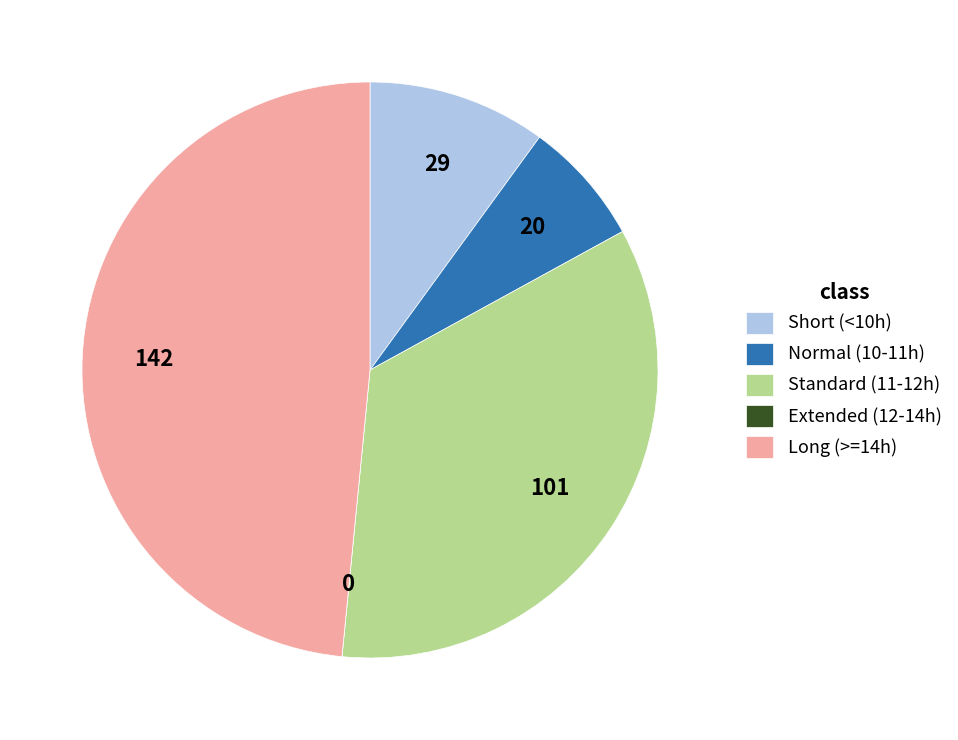

Which category has the biggest portion of the pie?

Long (>=14h)